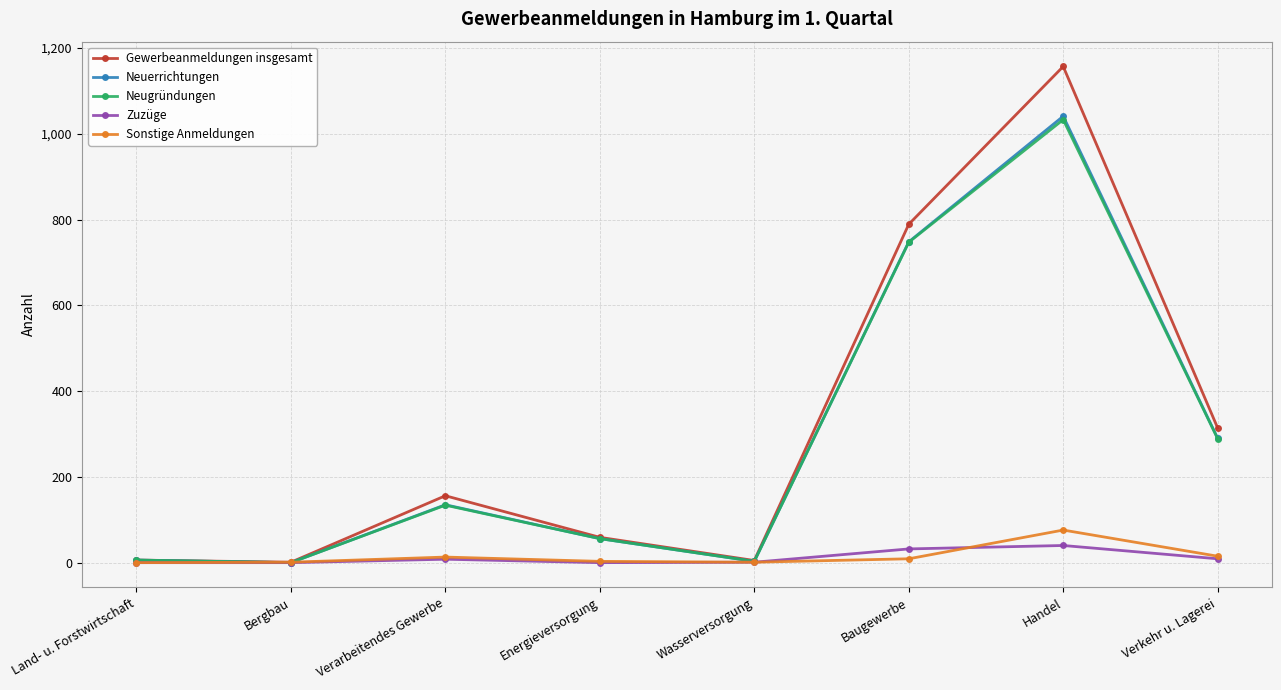

Which series has the widest spread of values?

Gewerbeanmeldungen insgesamt